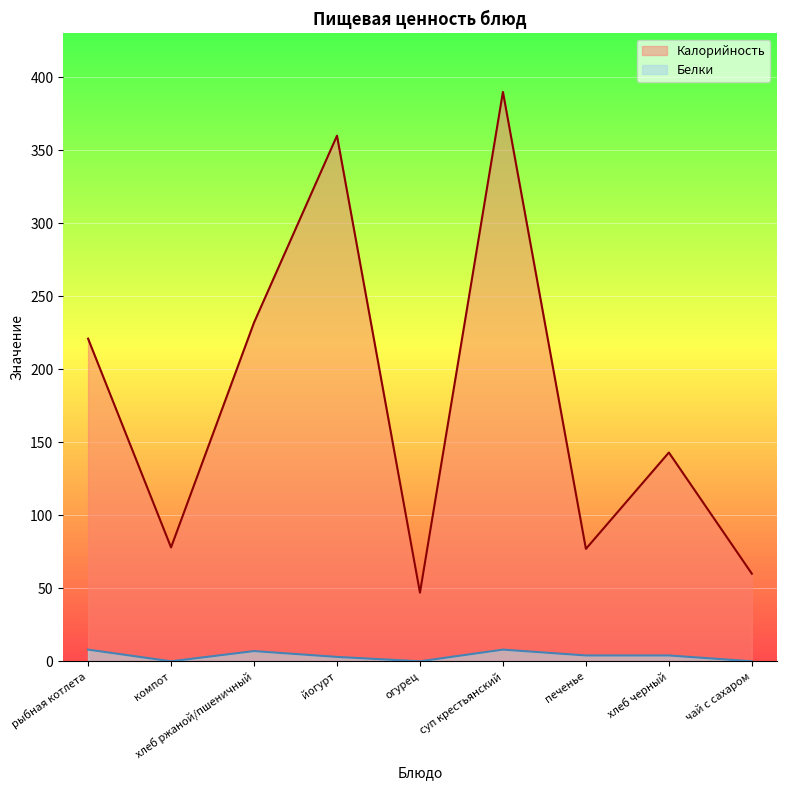

The value of Белки at печенье is 2. True or false?

False